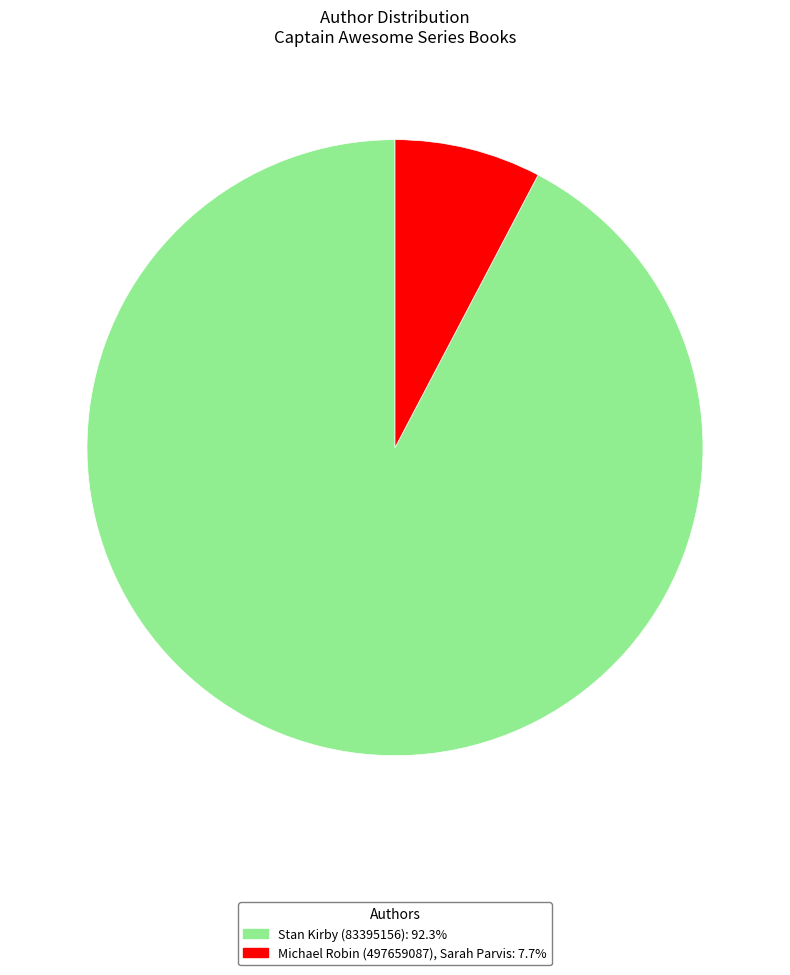

True or false: Michael Robin (497659087), Sarah Parvis accounts for 1% of the total.

False